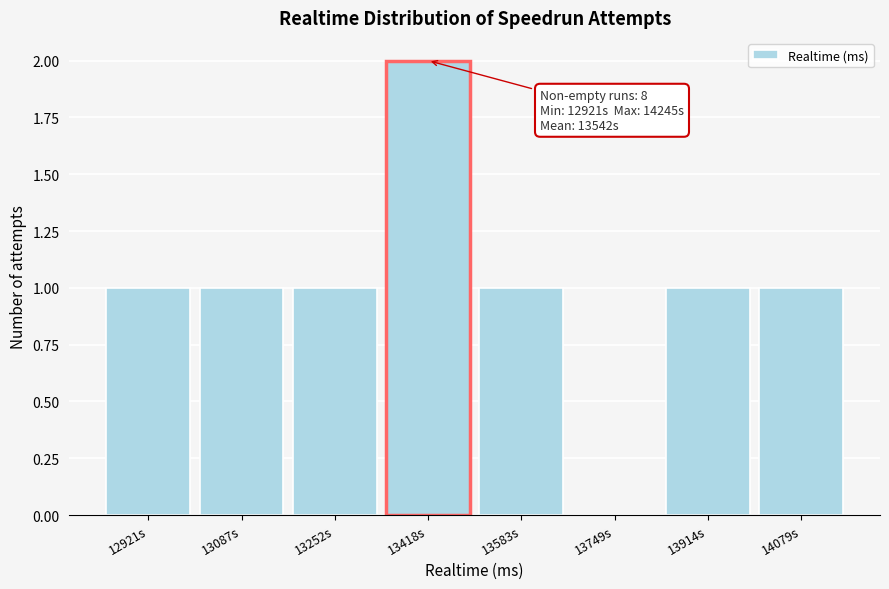

Reading left to right, extract all data points from this chart.

12921s=1	13087s=1	13252s=1	13418s=2	13583s=1	13749s=0	13914s=1	14079s=1